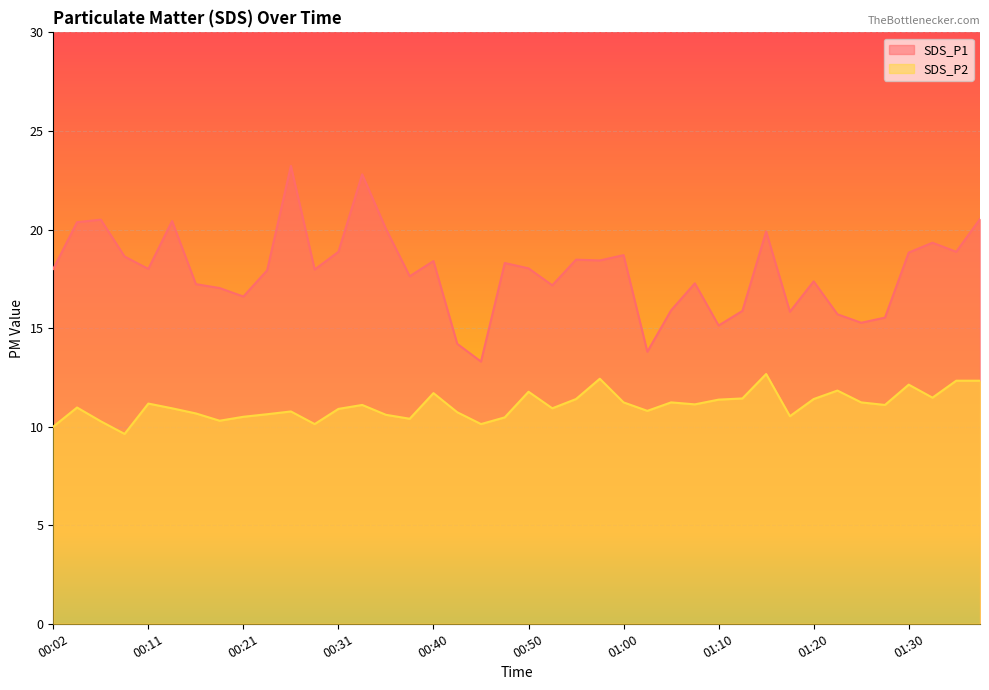

Is the value of SDS_P1 at 01:02 greater than the value of SDS_P2 at 00:33?

Yes